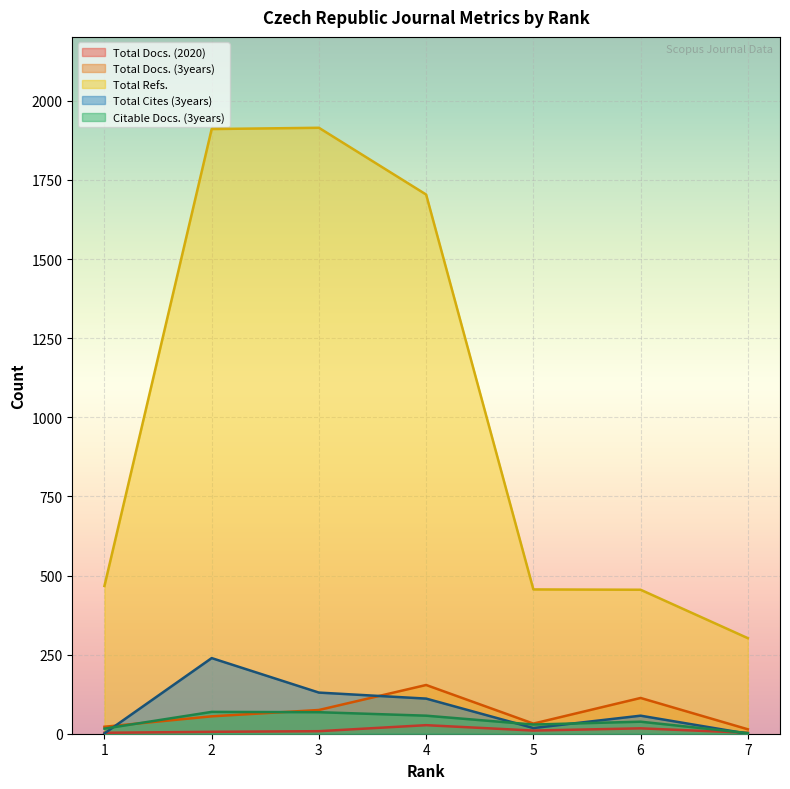

Rank the series at 7 from highest to lowest value.

Total Refs., Total Docs. (3years), Total Docs. (2020), Citable Docs. (3years), Total Cites (3years)